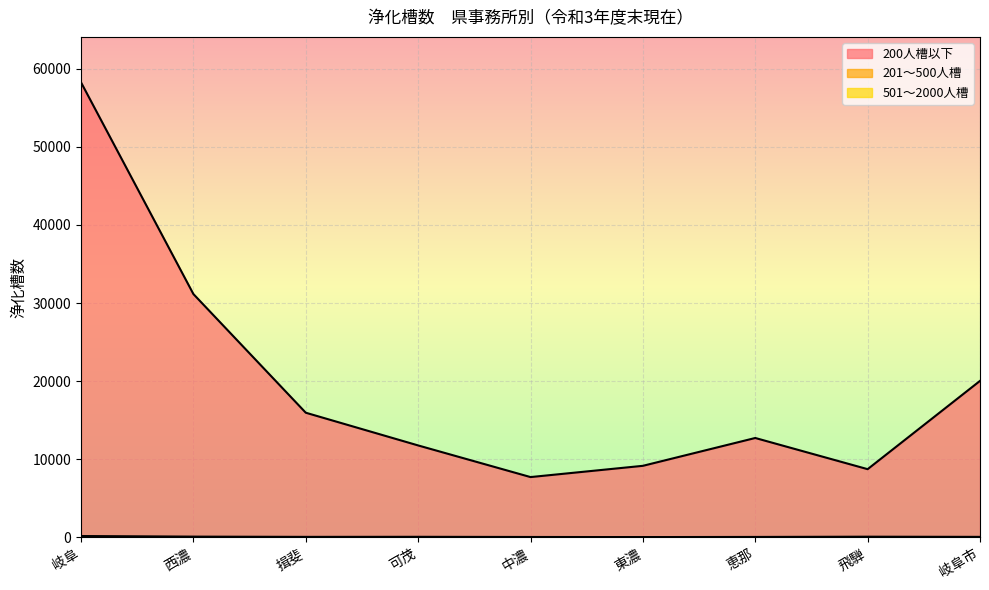

What are all the series names shown in the legend?

200人槽以下, 201～500人槽, 501～2000人槽